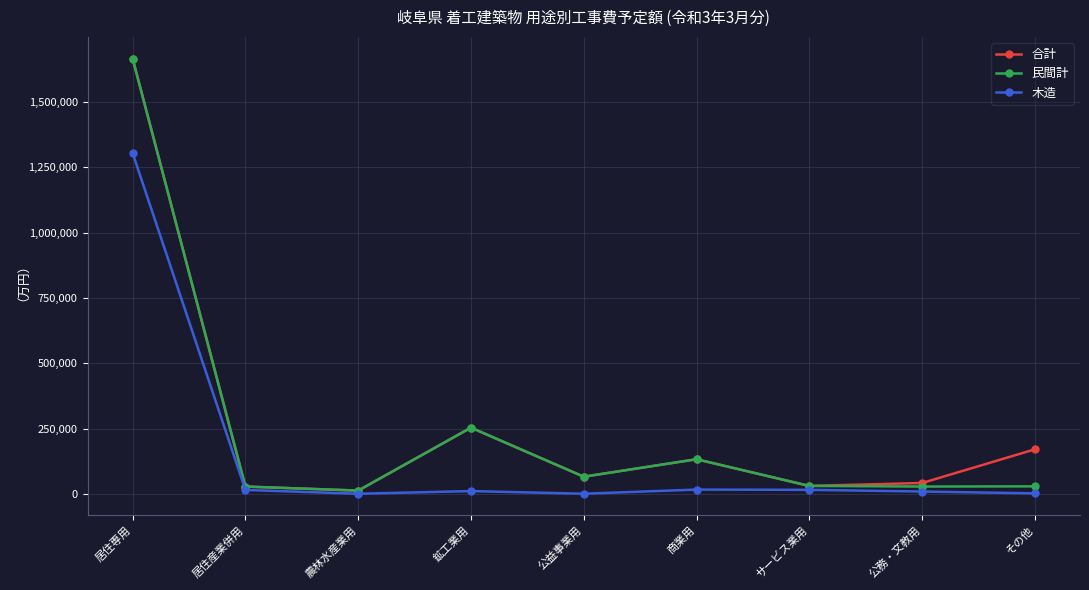

What is the difference between the highest and lowest values at 公益事業用?

65200